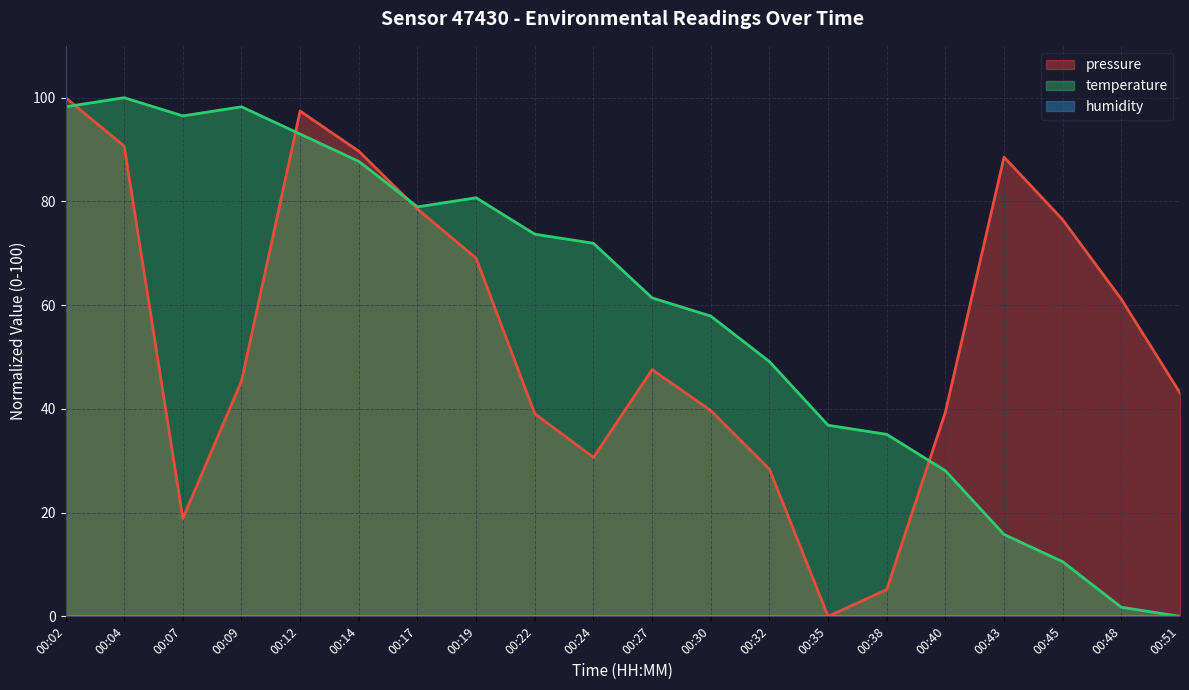

What is the total value across all series at 00:38?

40.2